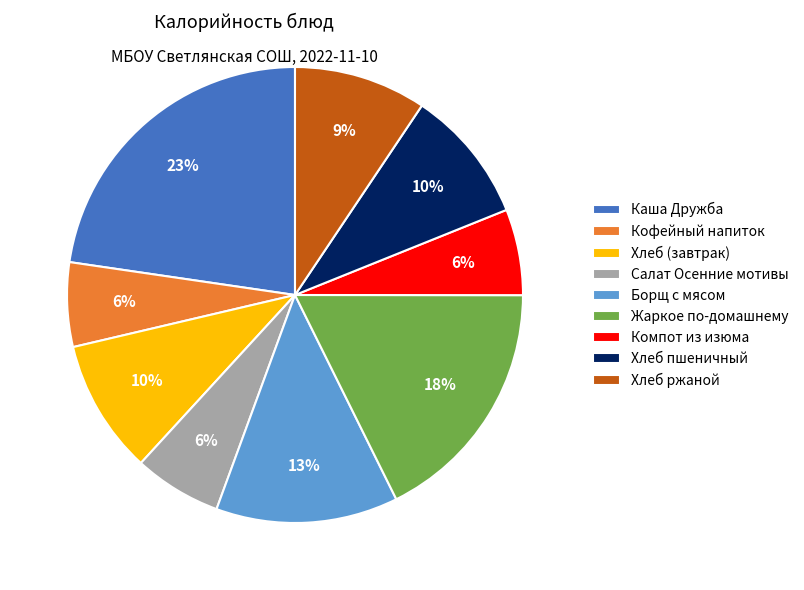

To the nearest percent, what is the combined percentage of Жаркое по-домашнему and Хлеб ржаной?

27%